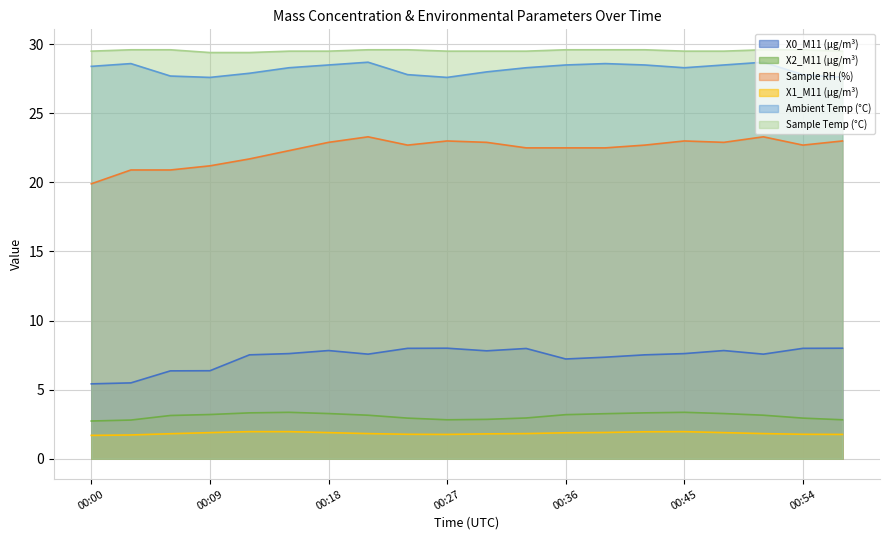

Which category has the lowest value across all series?

00:00